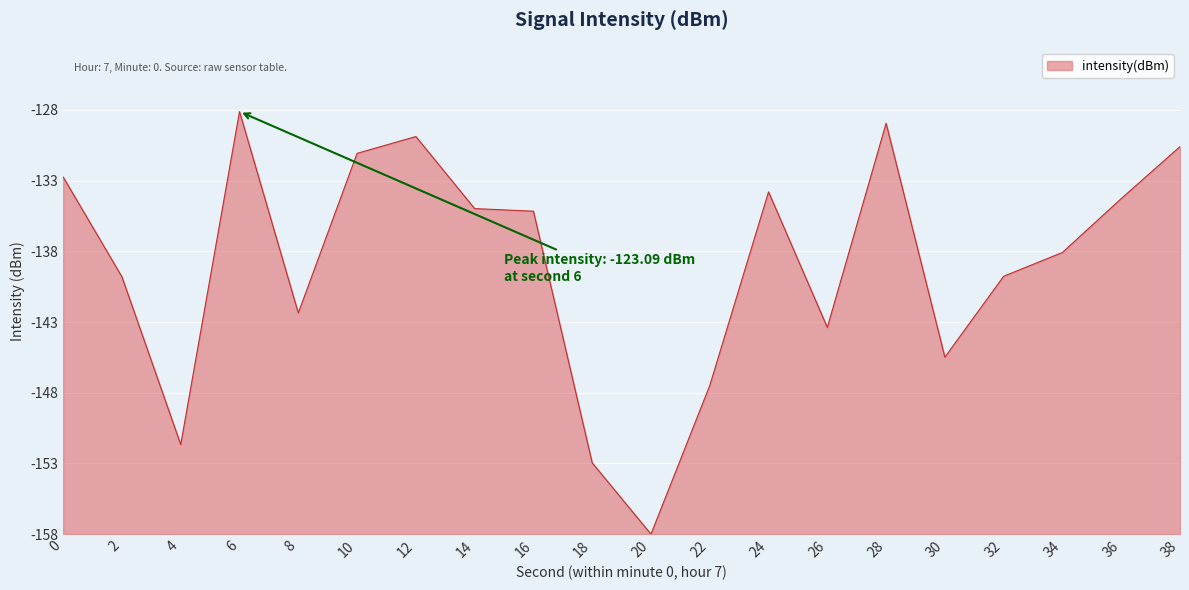

List the labels in order of value, largest first.

6, 28, 12, 38, 10, 0, 24, 36, 14, 16, 34, 32, 2, 8, 26, 30, 22, 4, 18, 20